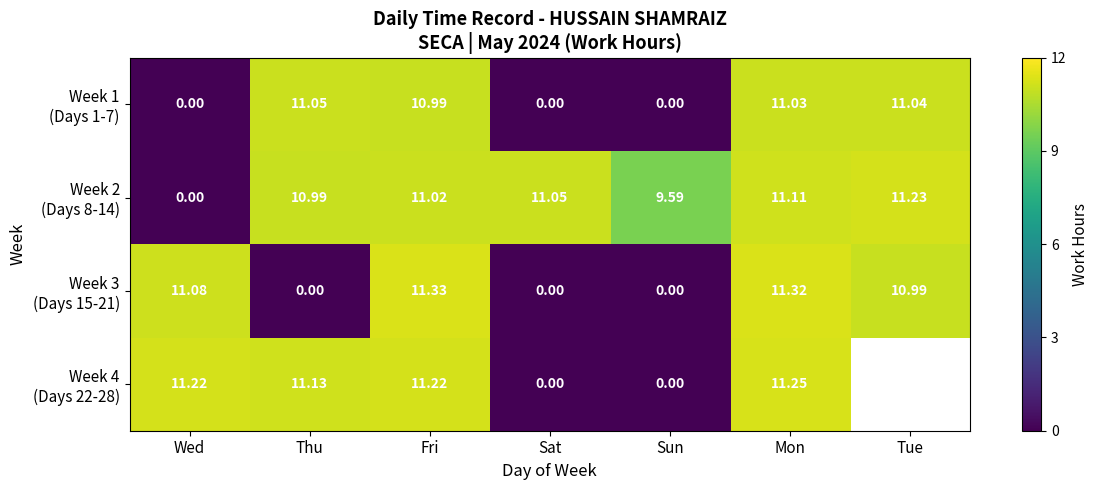

At which label does Week 1 (Days 1-7) reach its peak?

Thu